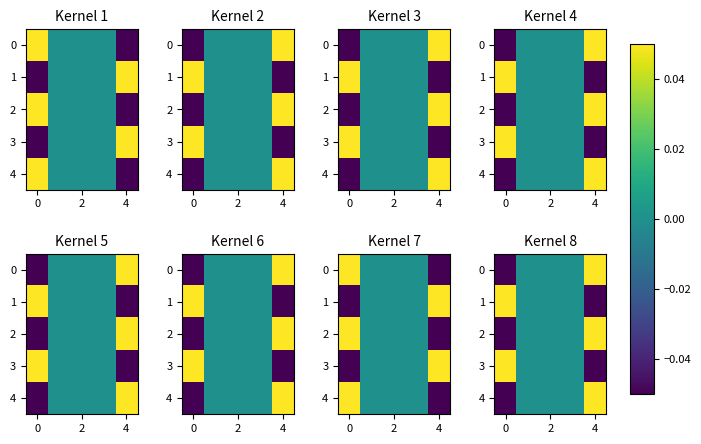

How many categories are shown in the chart?

5